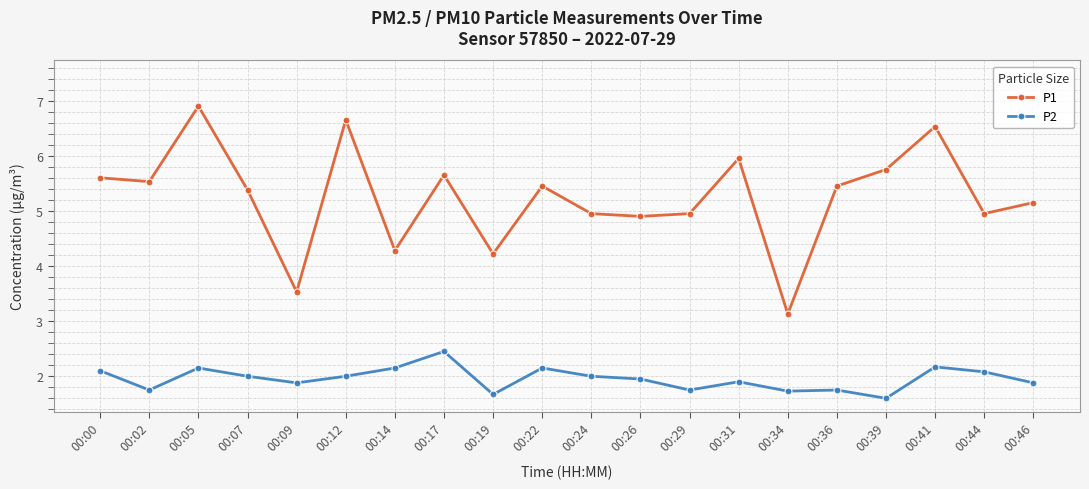

Is it true that P2 equals 2.2 at 00:41?

True